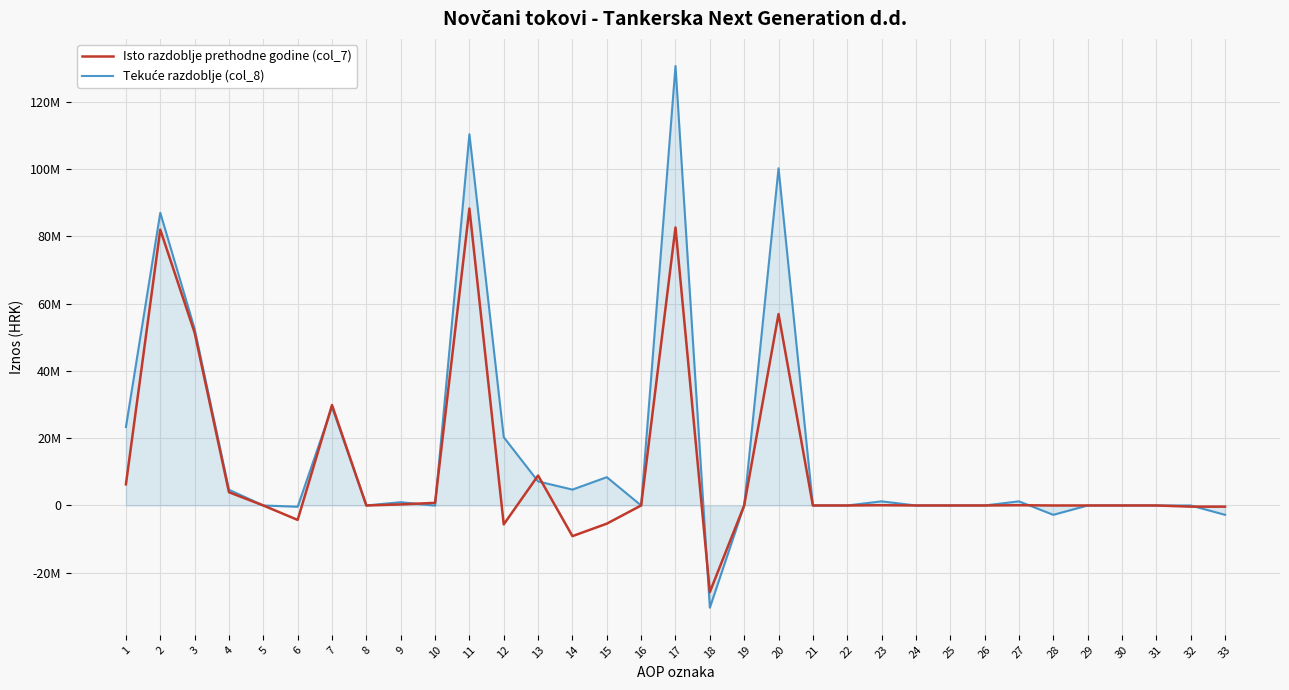

Which category has the lowest value in the Tekuće razdoblje (col_8) series?

18